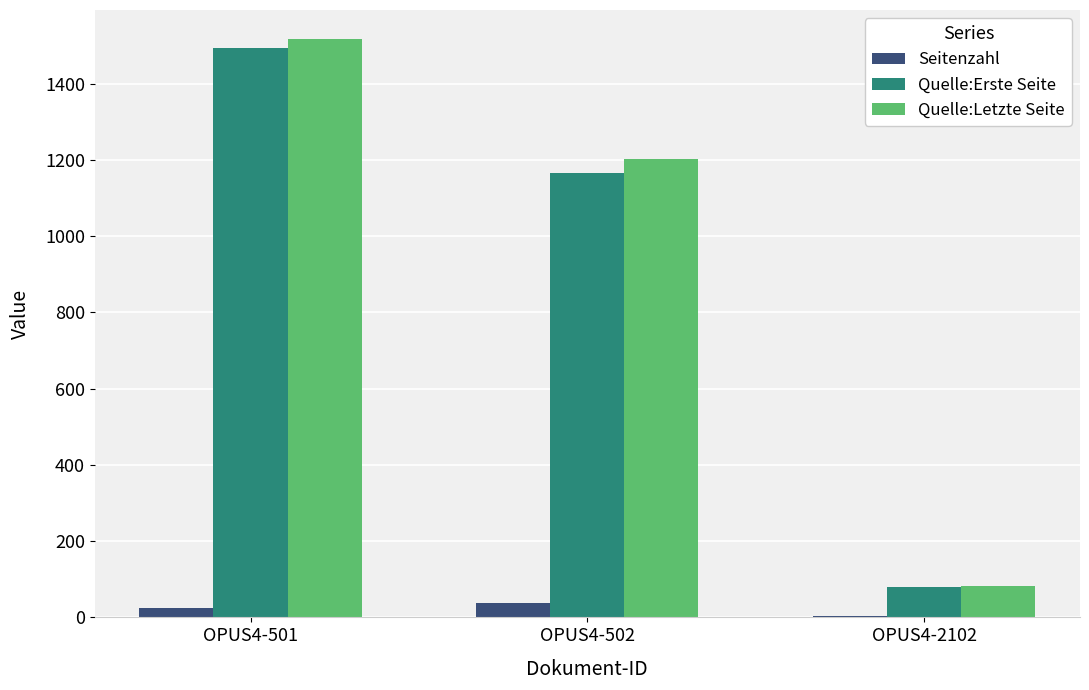

Which series changed the most between OPUS4-502 and OPUS4-2102?

Quelle:Letzte Seite